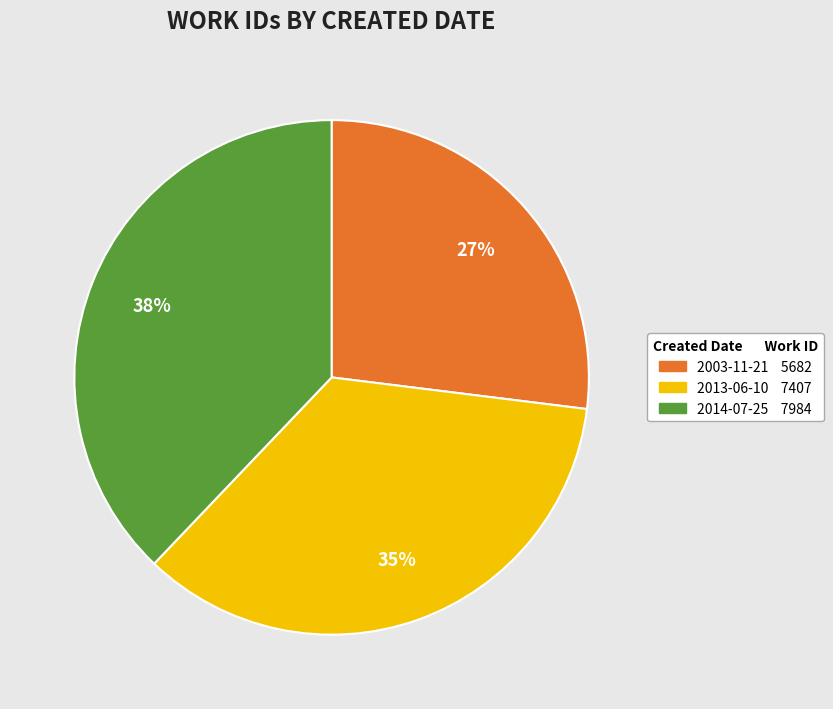

Is it true that 2003-11-21 is 27% of the pie?

True